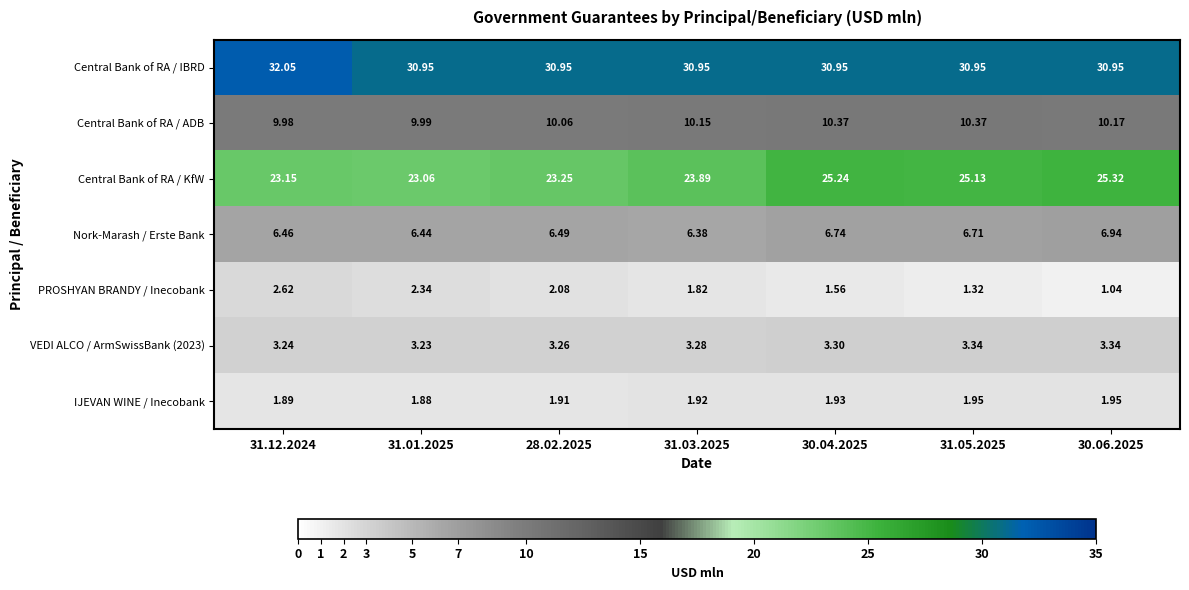

Which series changed the most between 28.02.2025 and 30.06.2025?

Central Bank of RA / KfW